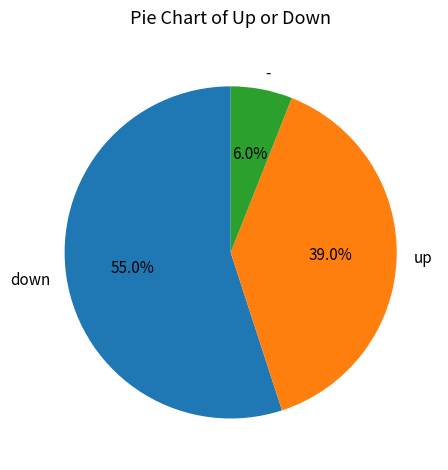

Does any single category account for the majority?

Yes